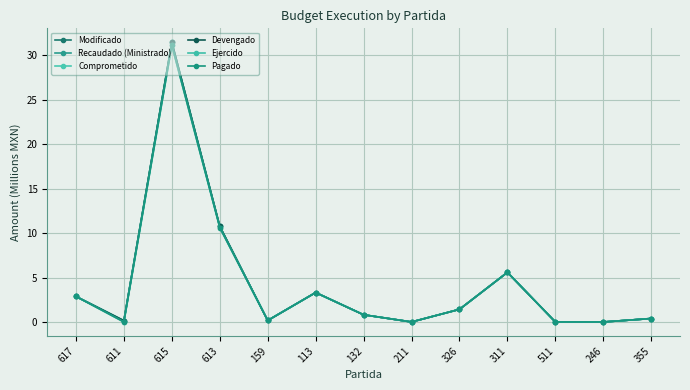

Does the chart have visible grid lines?

Yes